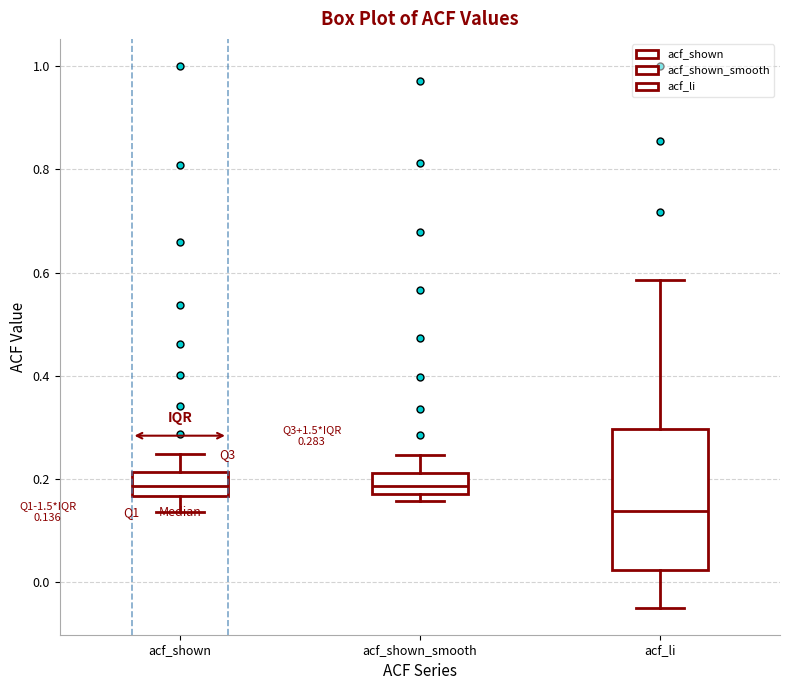

Comparing the boxes themselves (not the whiskers), which one is the tallest?

acf_li